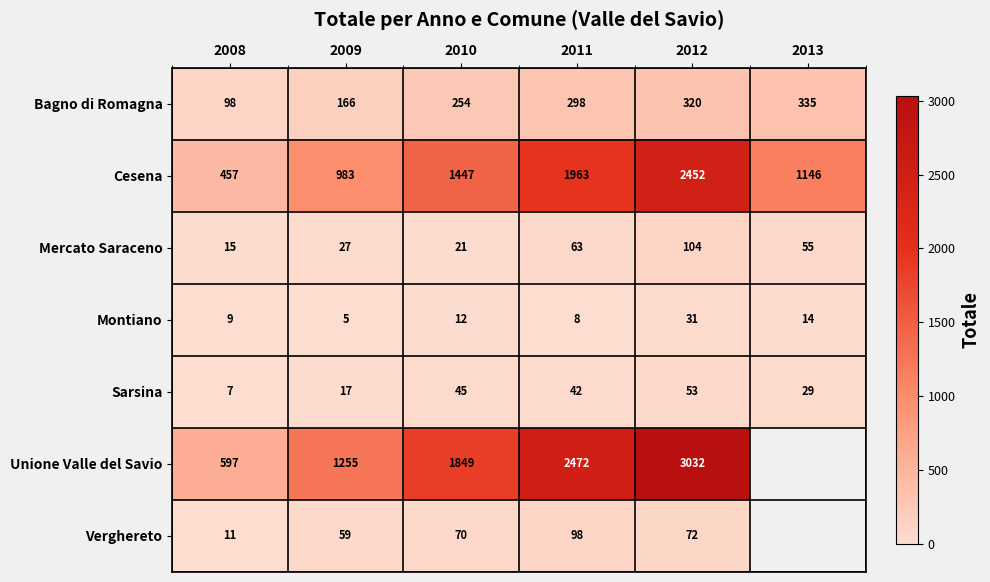

At which label does Sarsina first exceed 42?

2010